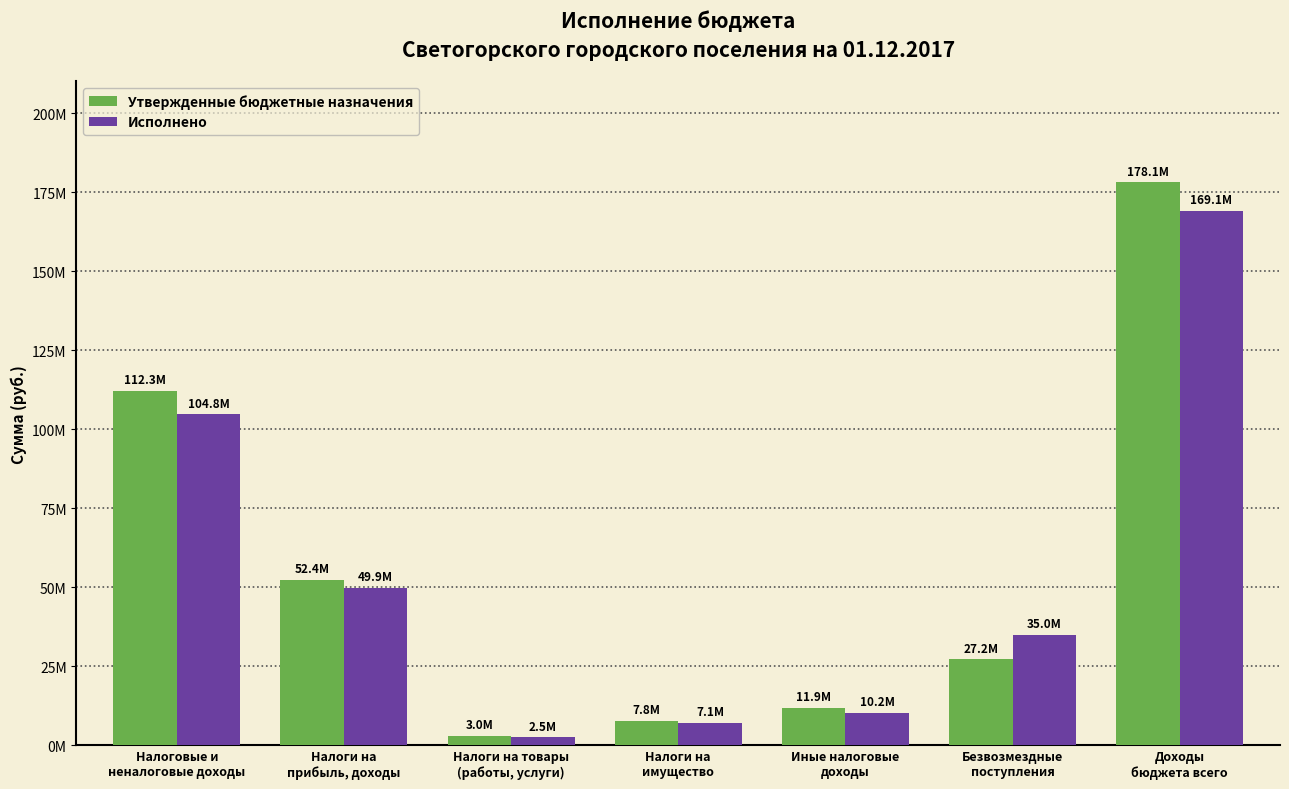

What is the sum of the Утвержденные бюджетные назначения values at Безвозмездные
поступления and Налоги на
прибыль, доходы?

79597200.0